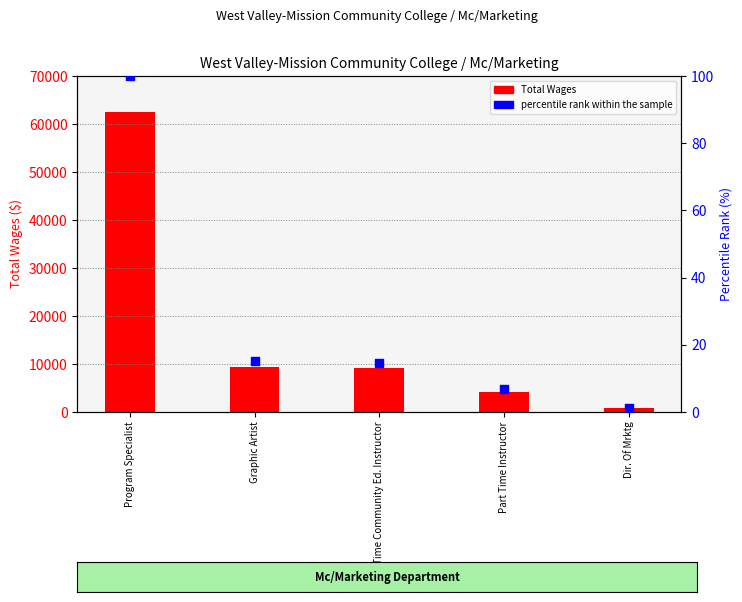

What are all the series names shown in the legend?

Total Wages, percentile rank within the sample